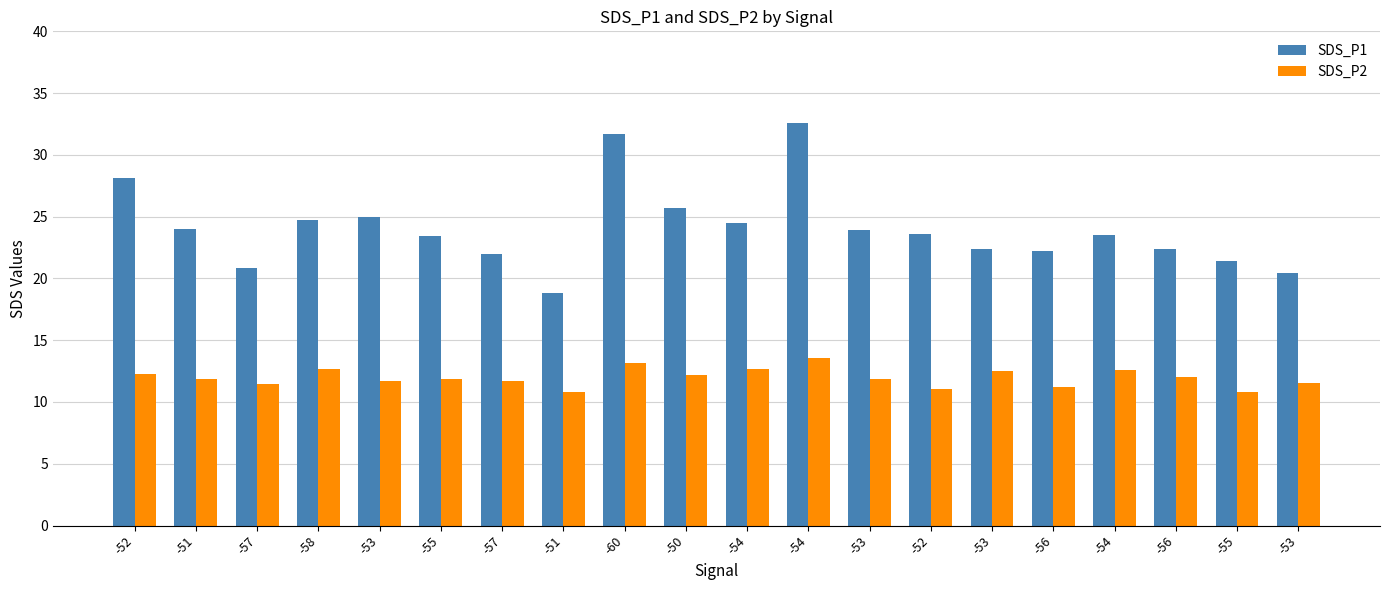

How many distinct data groups are displayed?

2